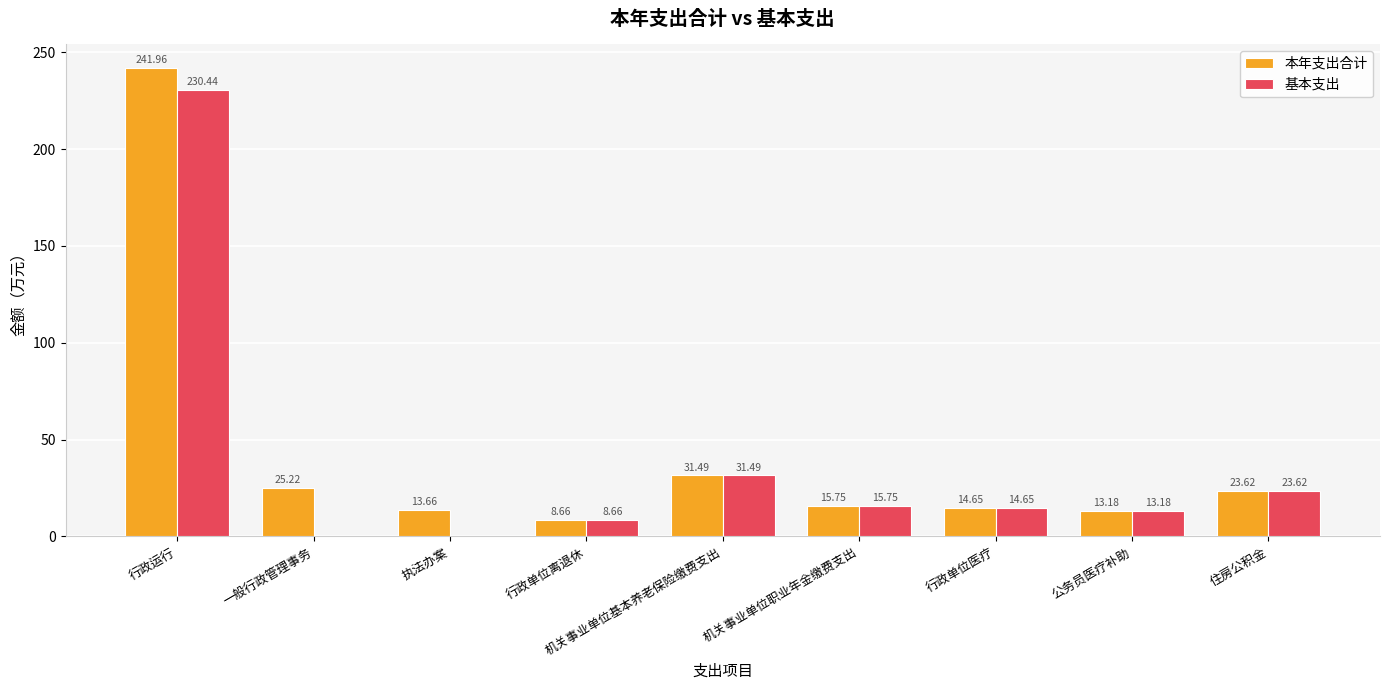

At which label does 基本支出 first exceed 14?

行政运行